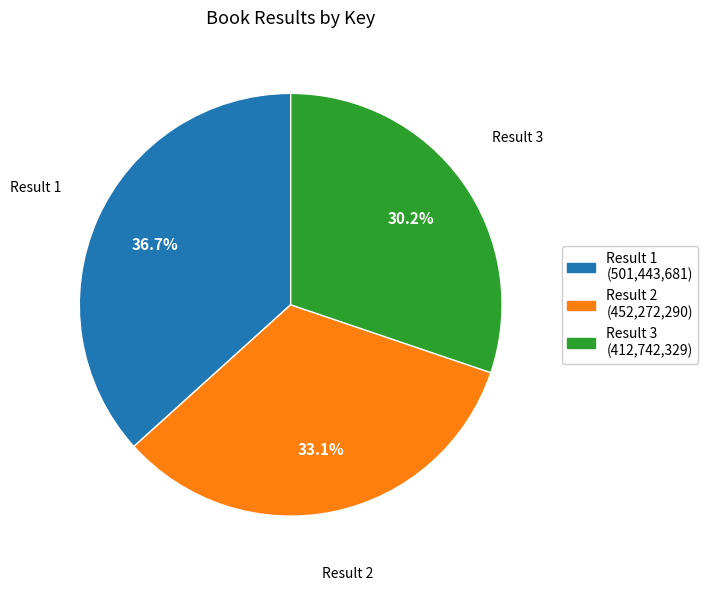

Is there a majority slice in this chart?

No